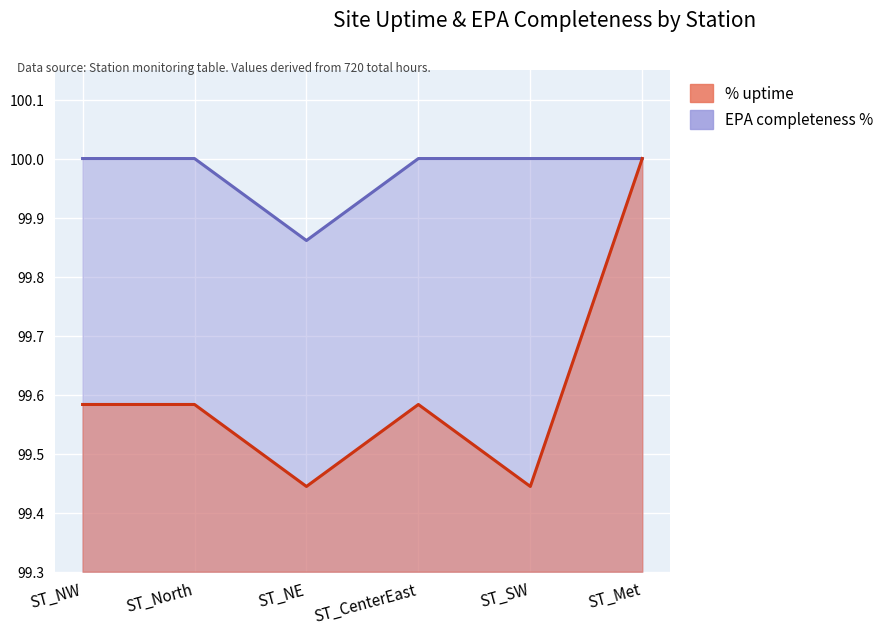

Is the value of % uptime at ST_Met greater than the value of EPA completeness % at ST_SW?

No